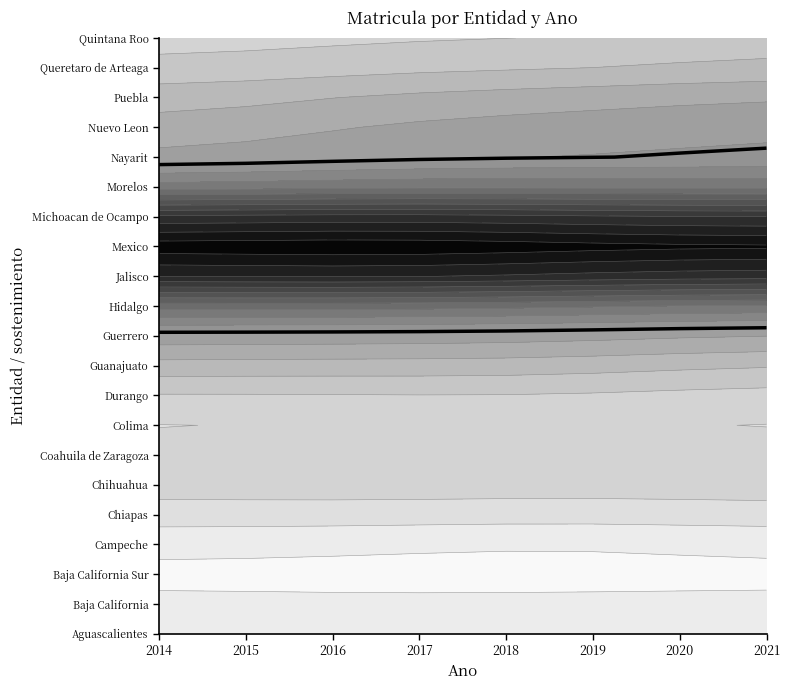

At 2014, list the series in order from largest to smallest.

Mexico, Nuevo Leon, Guanajuato, Jalisco, Michoacan de Ocampo, Chihuahua, Quintana Roo, Baja California, Coahuila de Zaragoza, Chiapas, Puebla, Guerrero, Morelos, Aguascalientes, Hidalgo, Queretaro de Arteaga, Nayarit, Durango, Baja California Sur, Campeche, Colima